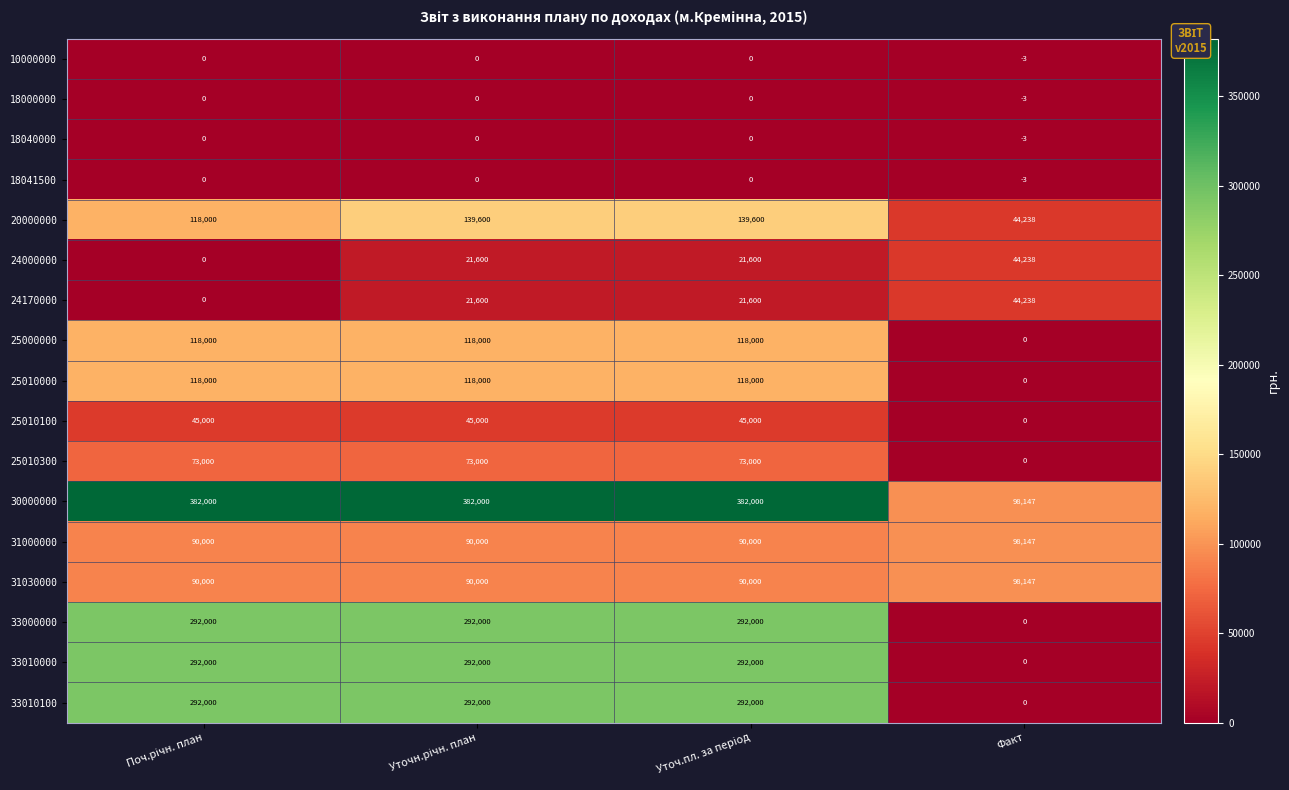

How many data points in 31000000 are above 90000?

1